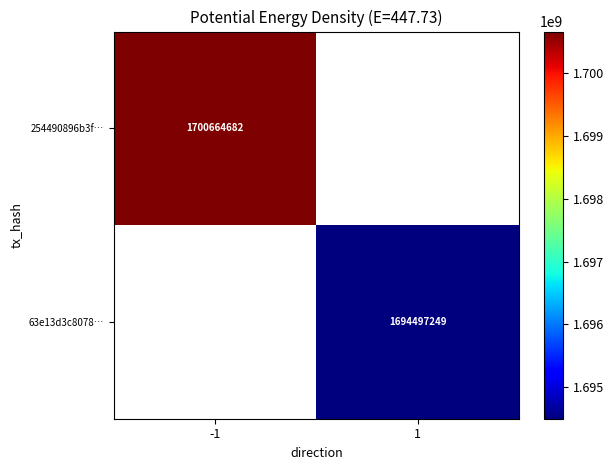

How many distinct data groups are displayed?

2